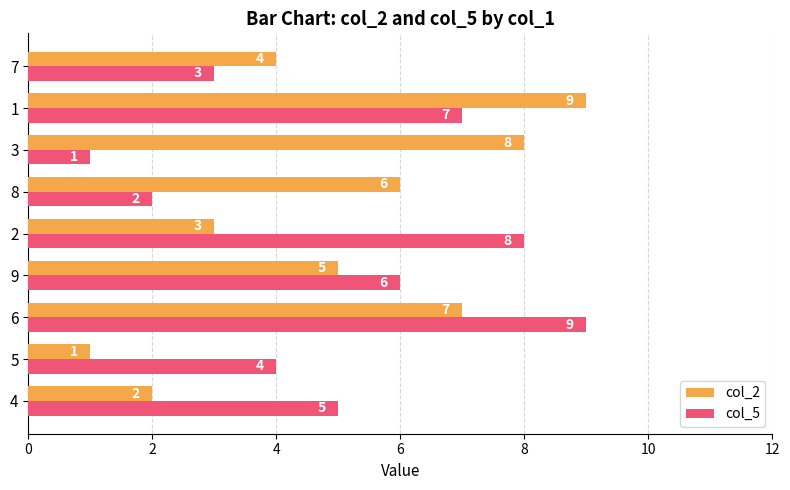

Which category has the lowest value in the col_5 series?

3